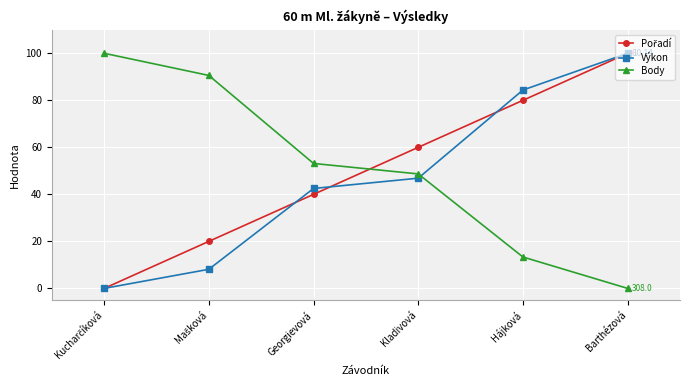

The value of Výkon at Kladivová is 29.5. True or false?

False